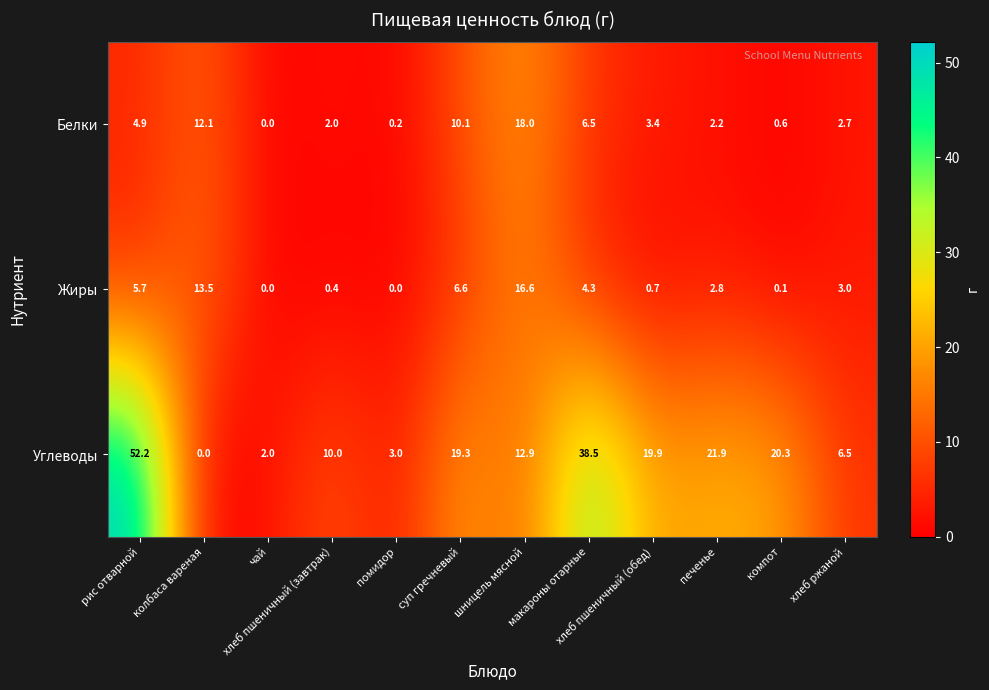

What is the difference between the Белки values at компот and хлеб пшеничный (обед)?

2.8